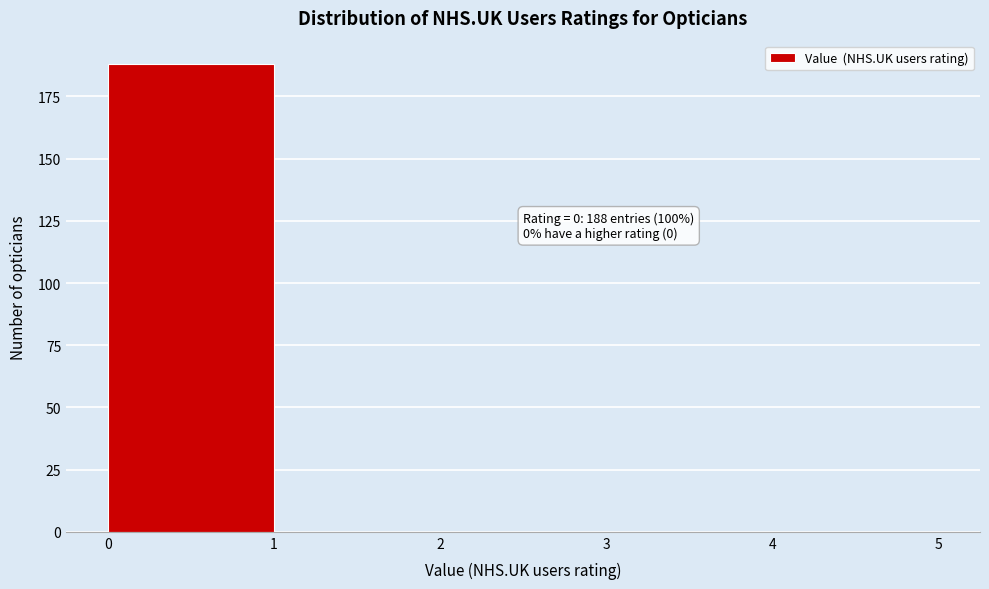

Over which range of the x-axis is the bar tallest?

0 to 1